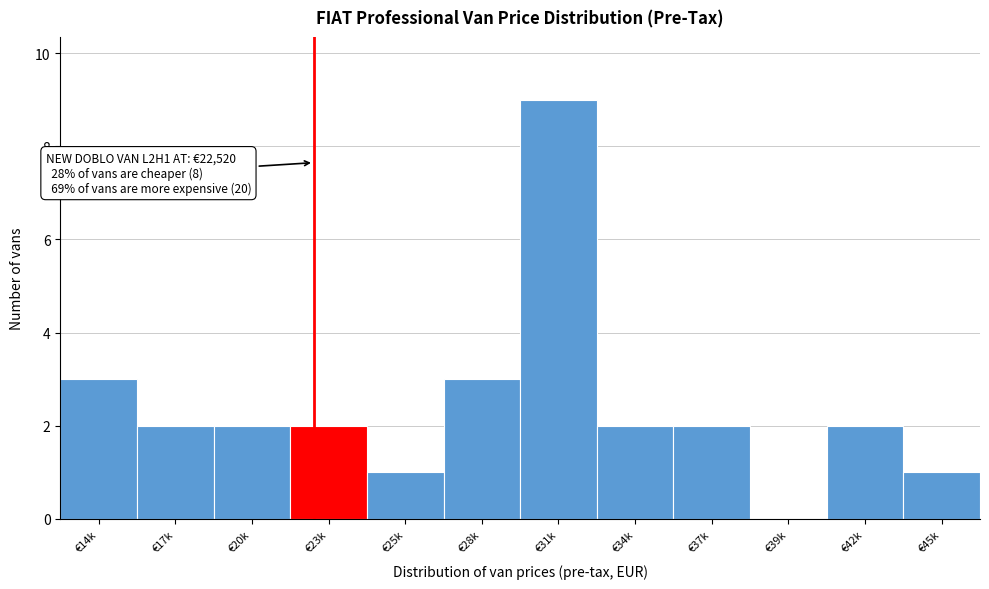

Reading left to right, what are all the values shown in this chart?

€14k=3	€17k=2	€20k=2	€23k=2	€25k=1	€28k=3	€31k=9	€34k=2	€37k=2	€39k=0	€42k=2	€45k=1